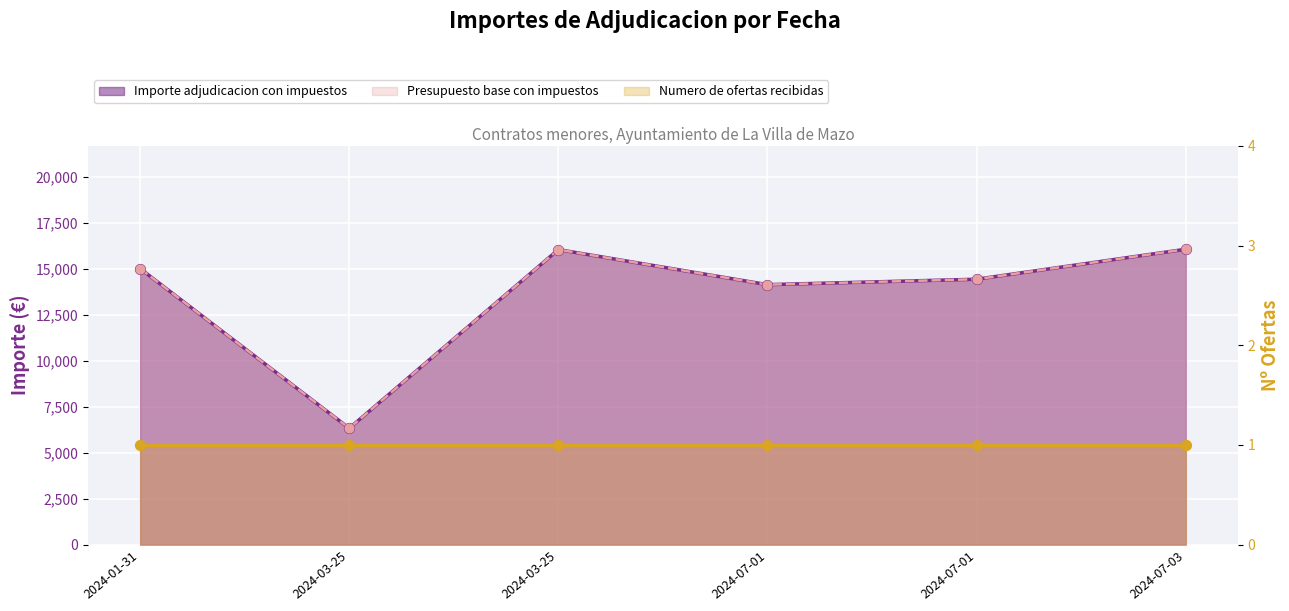

Is the value of Importe adjudicacion con impuestos at 2024-07-03 greater than the value of Presupuesto base con impuestos at 2024-07-03?

No